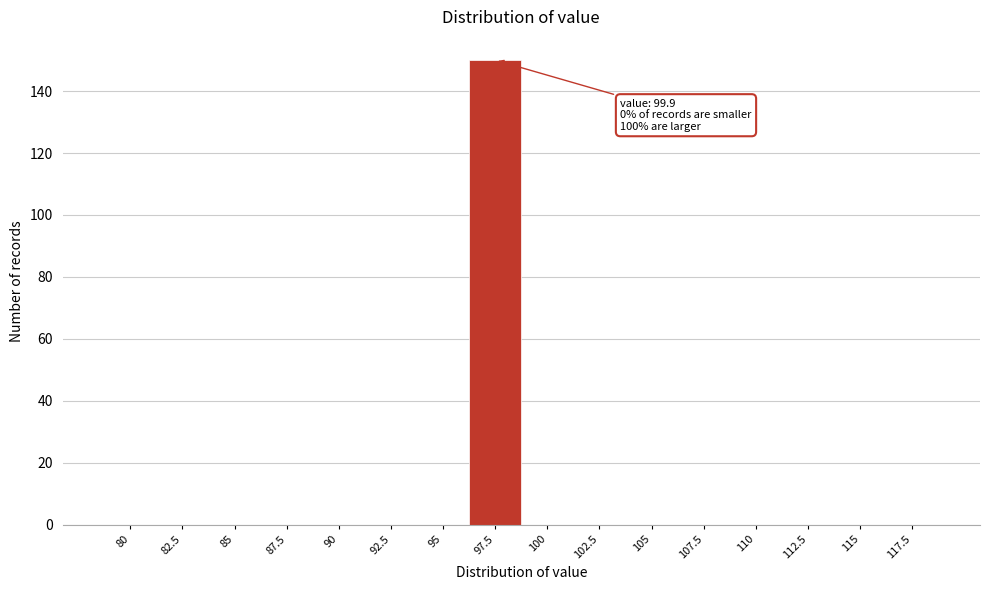

Reading right to left, list all the values displayed in this chart.

117.5=0	115=0	112.5=0	110=0	107.5=0	105=0	102.5=0	100=0	97.5=150	95=0	92.5=0	90=0	87.5=0	85=0	82.5=0	80=0